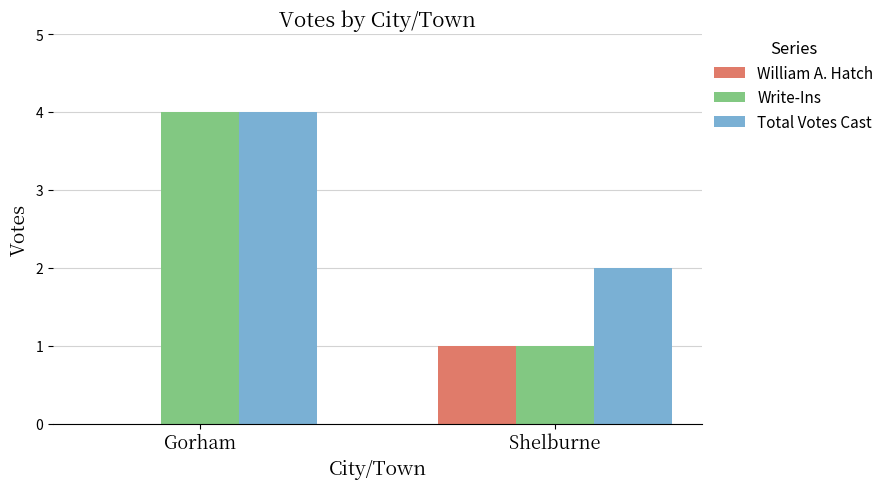

Does the chart contain stacked bars?

No